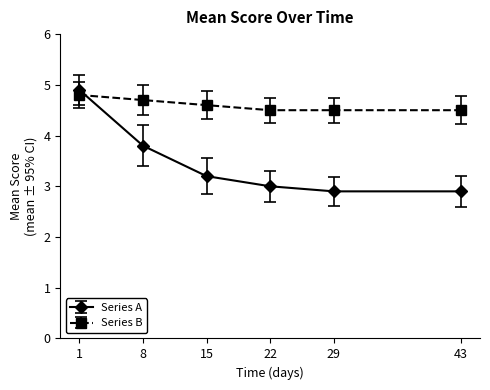

Is it true that Series B equals 2.6 at 1?

False